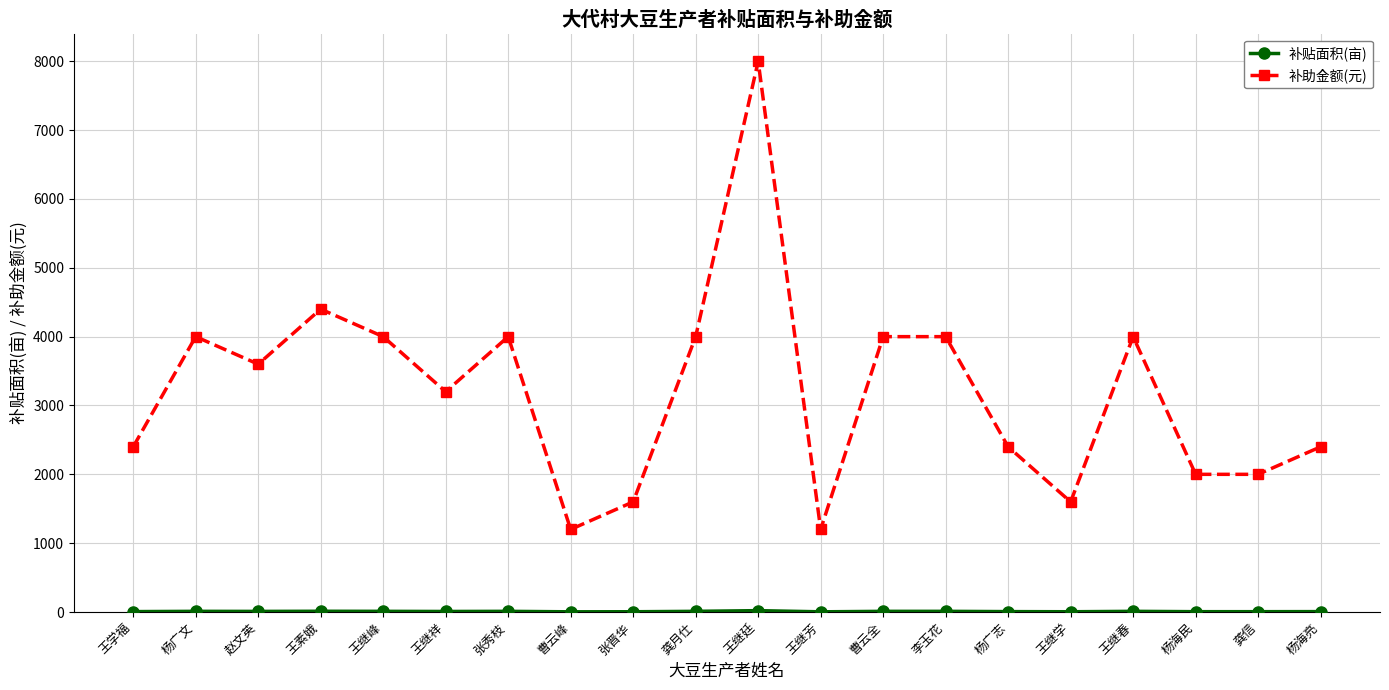

Where is the first local minimum for 补助金额(元)?

赵文英